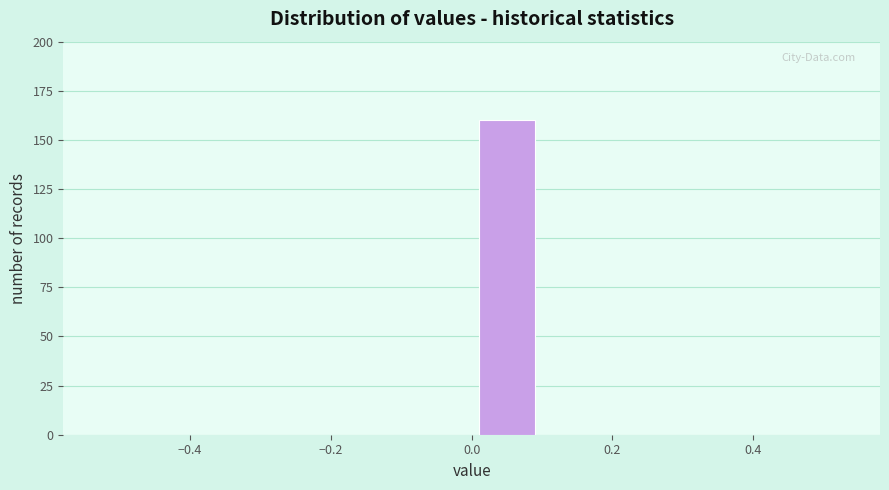

Reading left to right, transcribe this chart: for each bar, give the range it covers on the x-axis and its height. The values are not printed on the chart, so give them approximately, as read against the axis.

-0.5 to -0.4: 0
-0.4 to -0.3: 0
-0.3 to -0.2: 0
-0.2 to -0.1: 0
-0.1 to 0.0: 0
0.0 to 0.1: 160
0.1 to 0.2: 0
0.2 to 0.3: 0
0.3 to 0.4: 0
0.4 to 0.5: 0